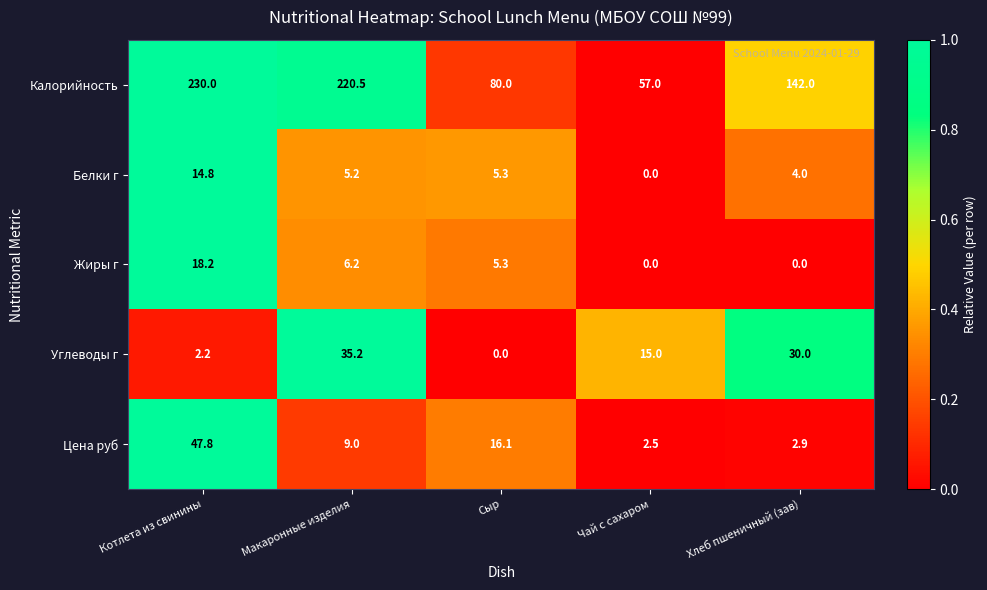

What is the maximum value shown in the chart?

230.0